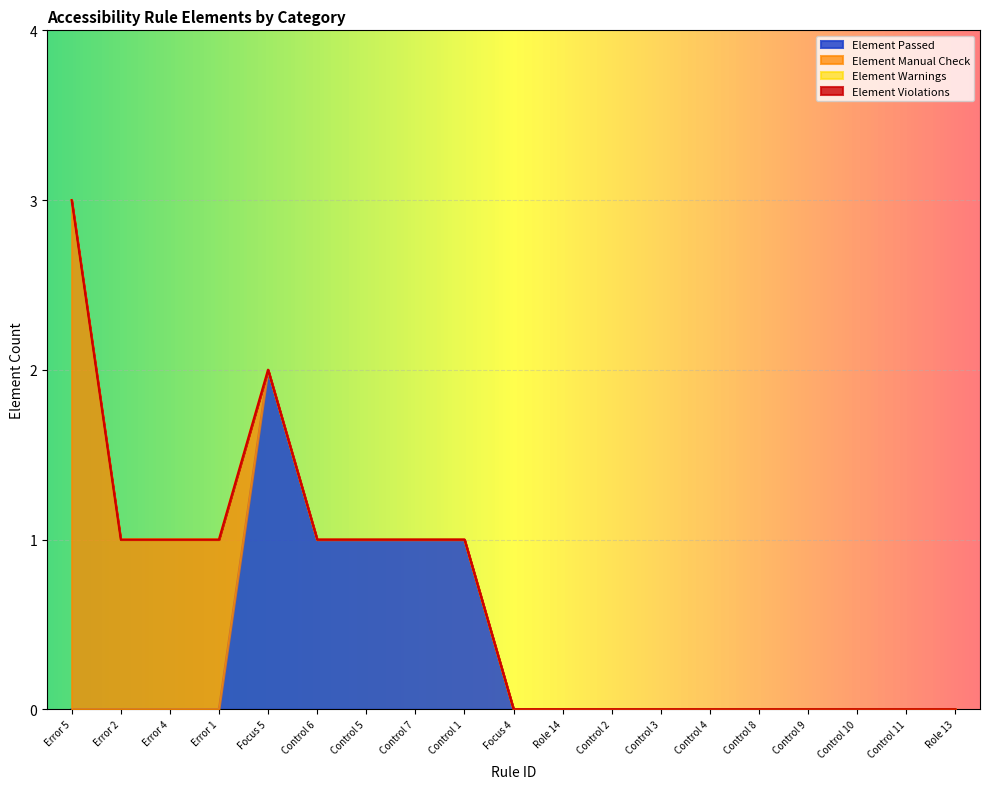

How many data points does each series have?

19